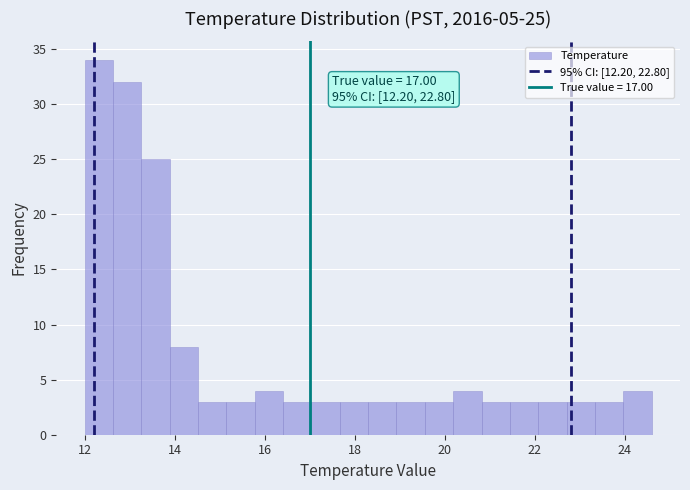

Around what value on the x-axis is the tallest bar? Give the approximate position of its centre, as read against the axis.

12.4